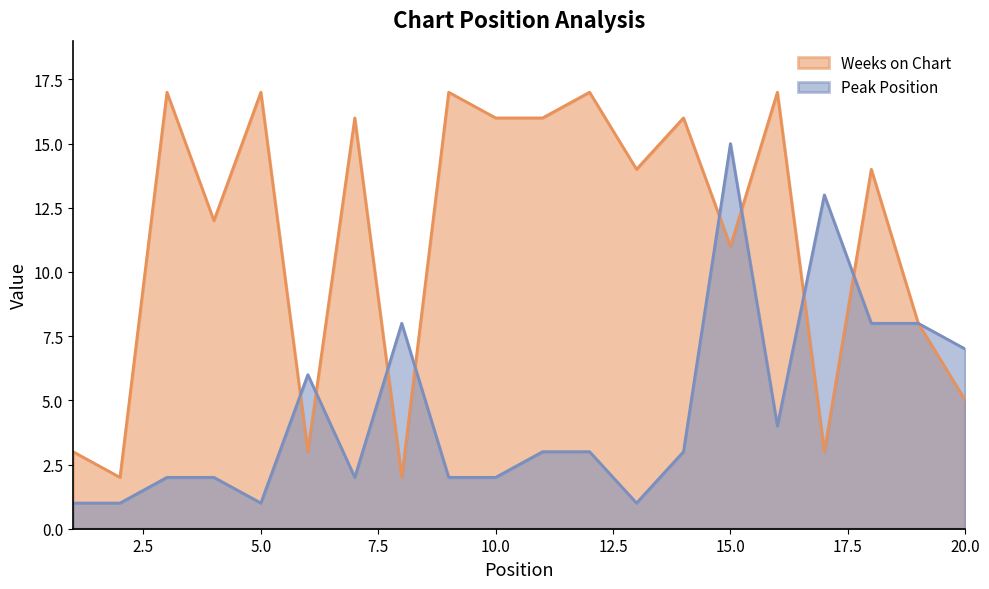

How many distinct data groups are displayed?

2